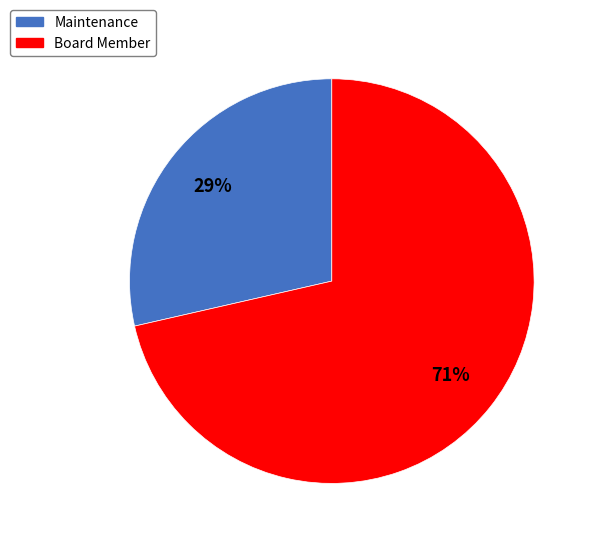

To the nearest percent, what percentage of the pie is Maintenance?

29%